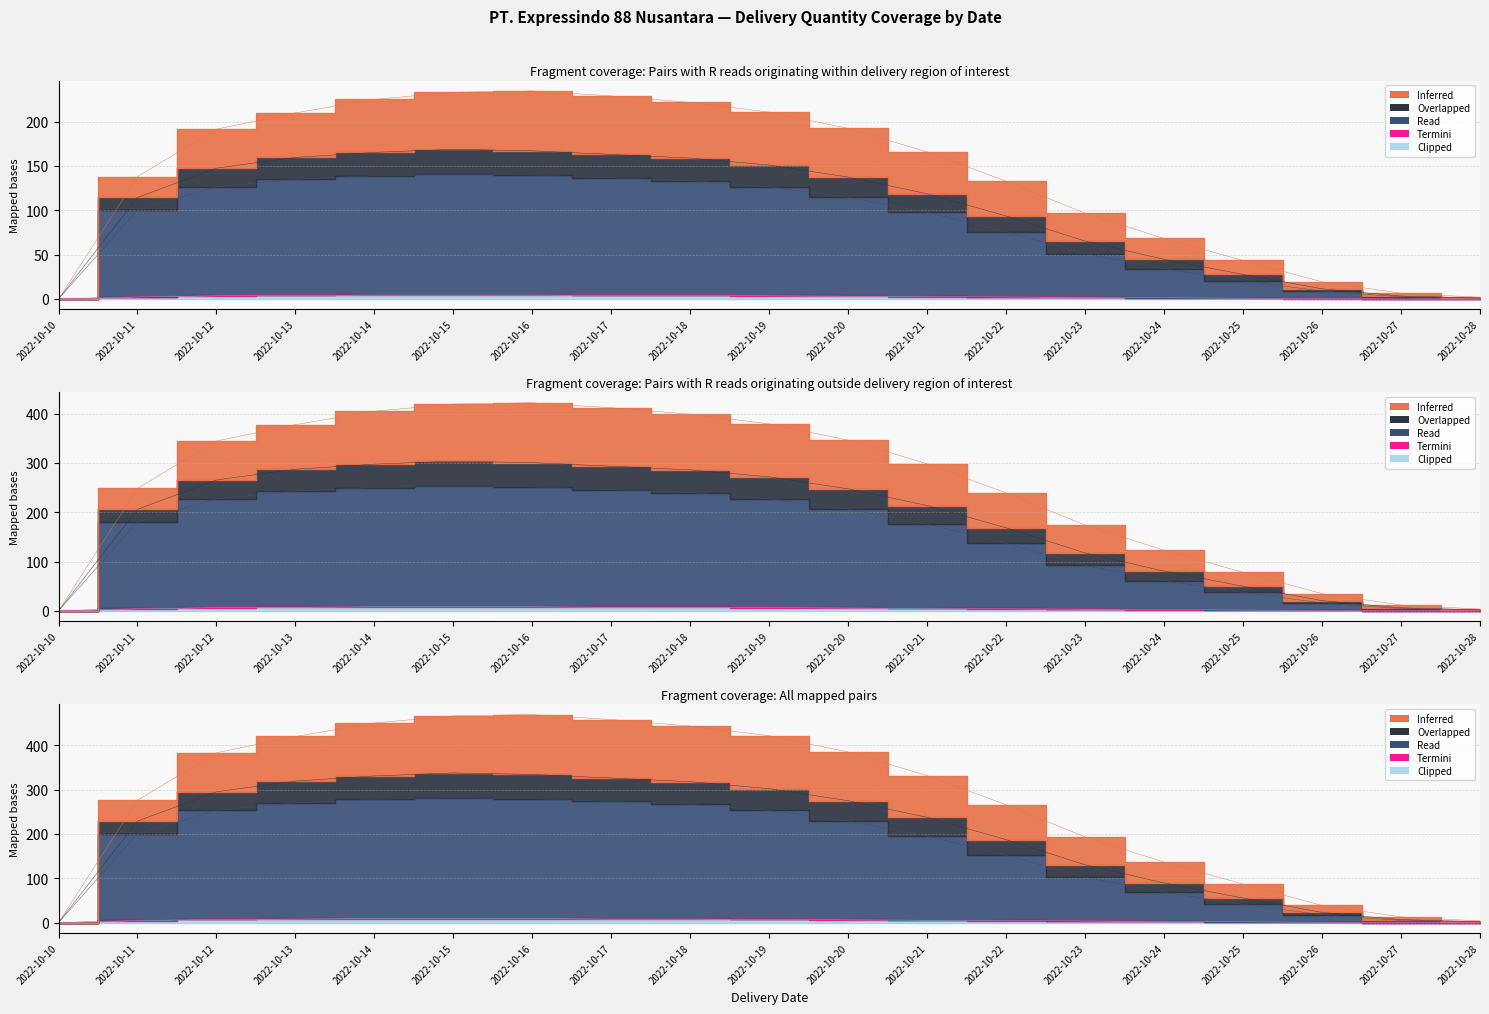

True or false: Overlapped and Clipped cross at least once.

False